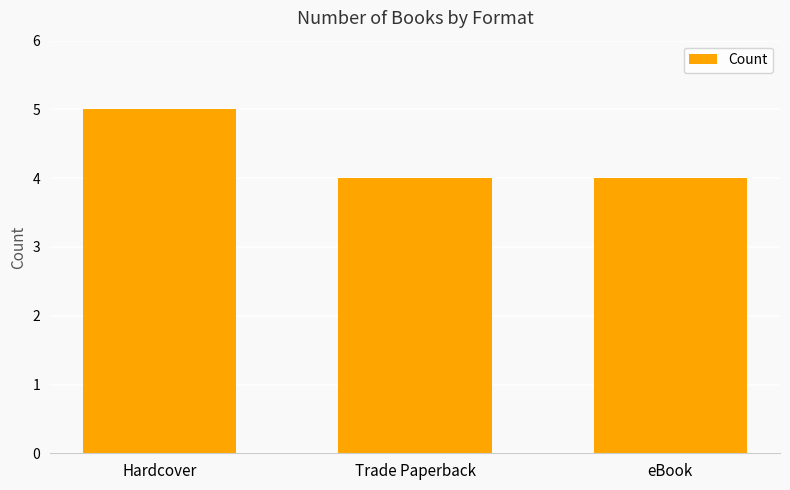

Count the values in the range 4 to 5.

3